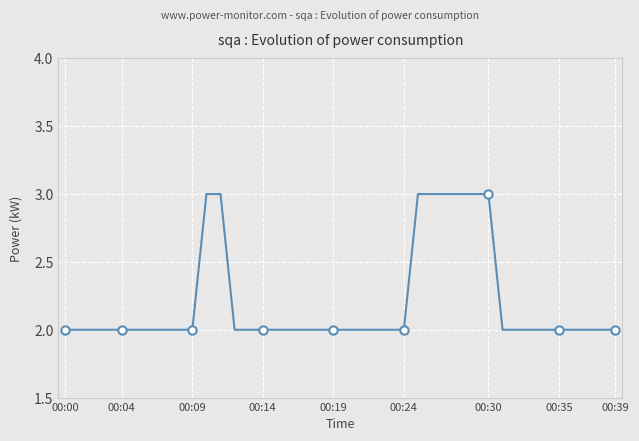

How many data points are above 2?

8